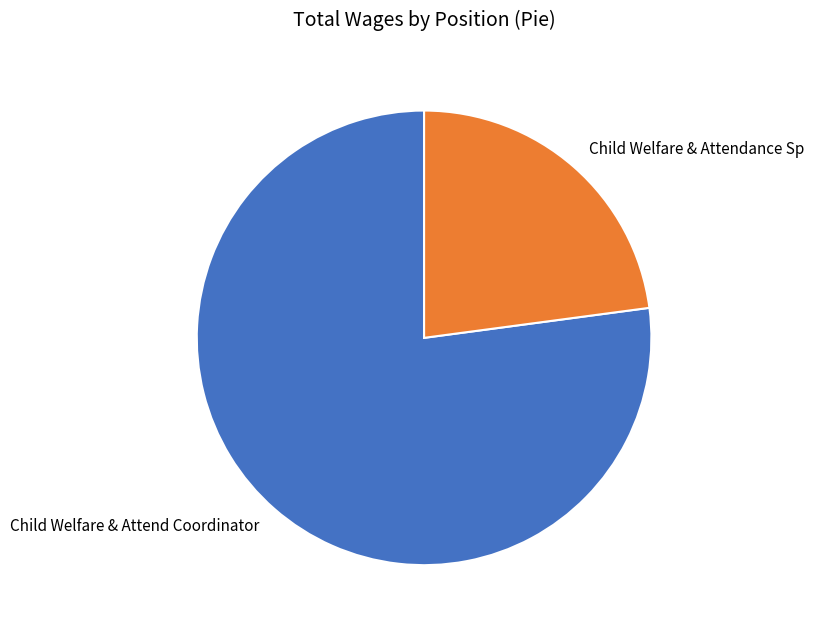

True or false: Child Welfare & Attendance Sp accounts for 23% of the total.

True